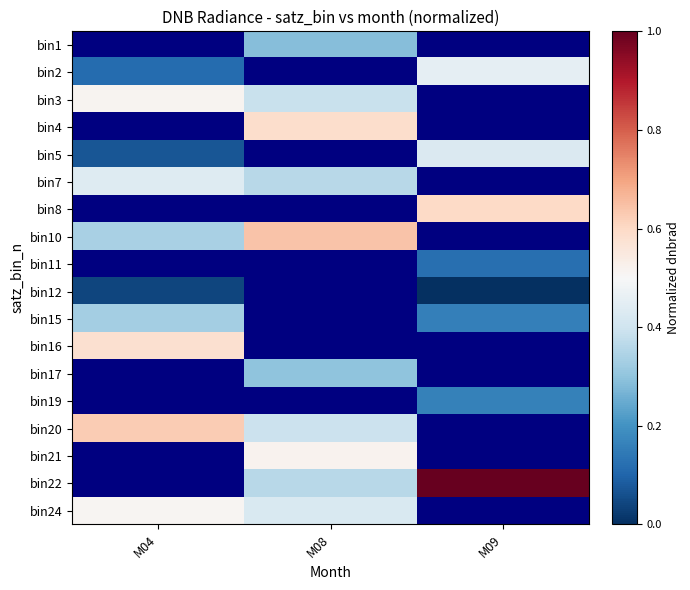

List the labels in order of bin12 value, smallest first.

M04, M08, M09